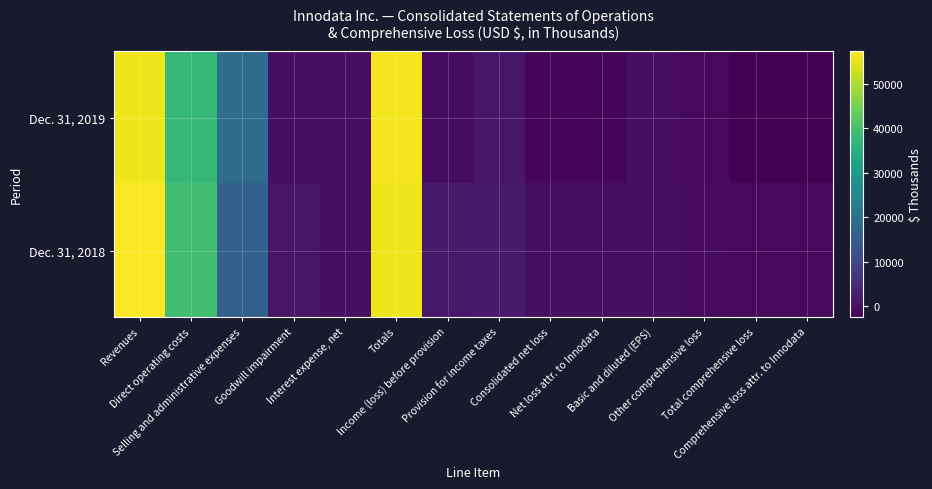

At how many categories does at least one series exceed 86?

7